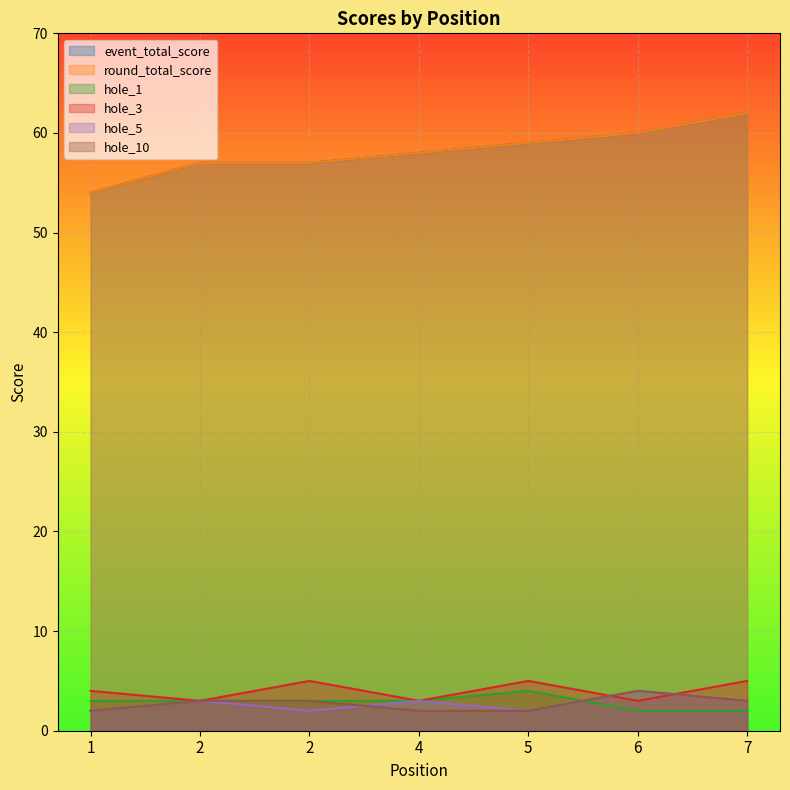

Reading left to right, extract all data points from this chart.

event_total_score: 1=54	2=57	2=57	4=58	5=59	6=60	7=62
round_total_score: 1=54	2=57	2=57	4=58	5=59	6=60	7=62
hole_1: 1=3	2=3	2=3	4=3	5=4	6=2	7=2
hole_3: 1=4	2=3	2=5	4=3	5=5	6=3	7=5
hole_5: 1=2	2=3	2=2	4=3	5=2	6=4	7=3
hole_10: 1=2	2=3	2=3	4=2	5=2	6=4	7=3